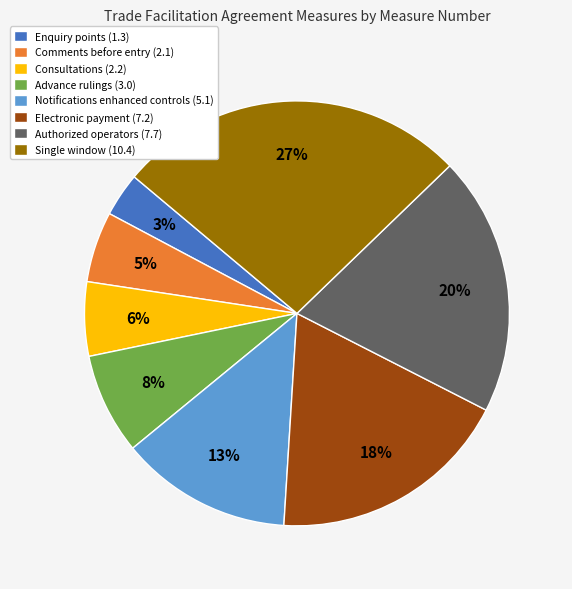

True or false: Enquiry points (1.3) accounts for 3% of the total.

True